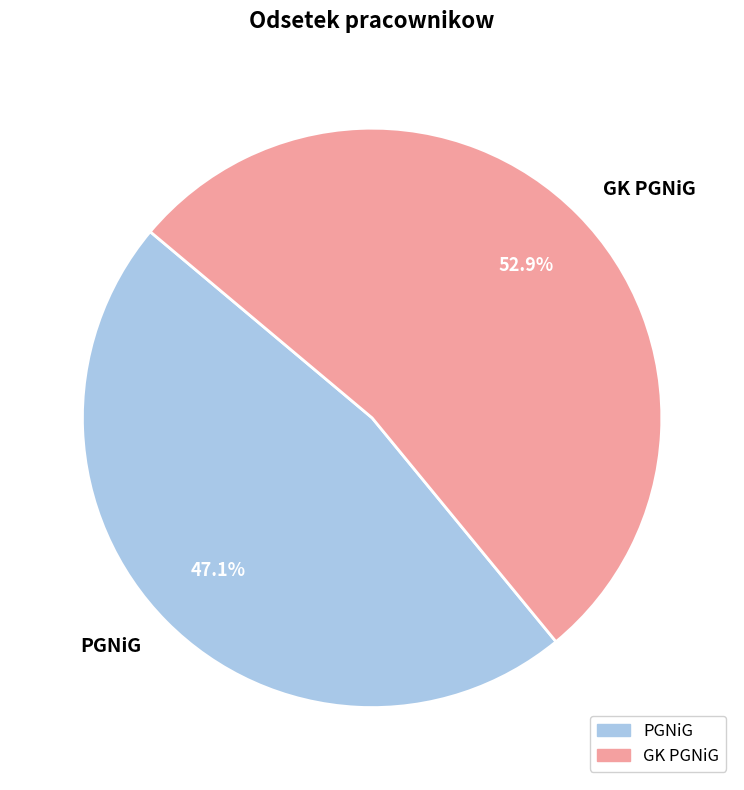

Is there a majority slice in this chart?

Yes